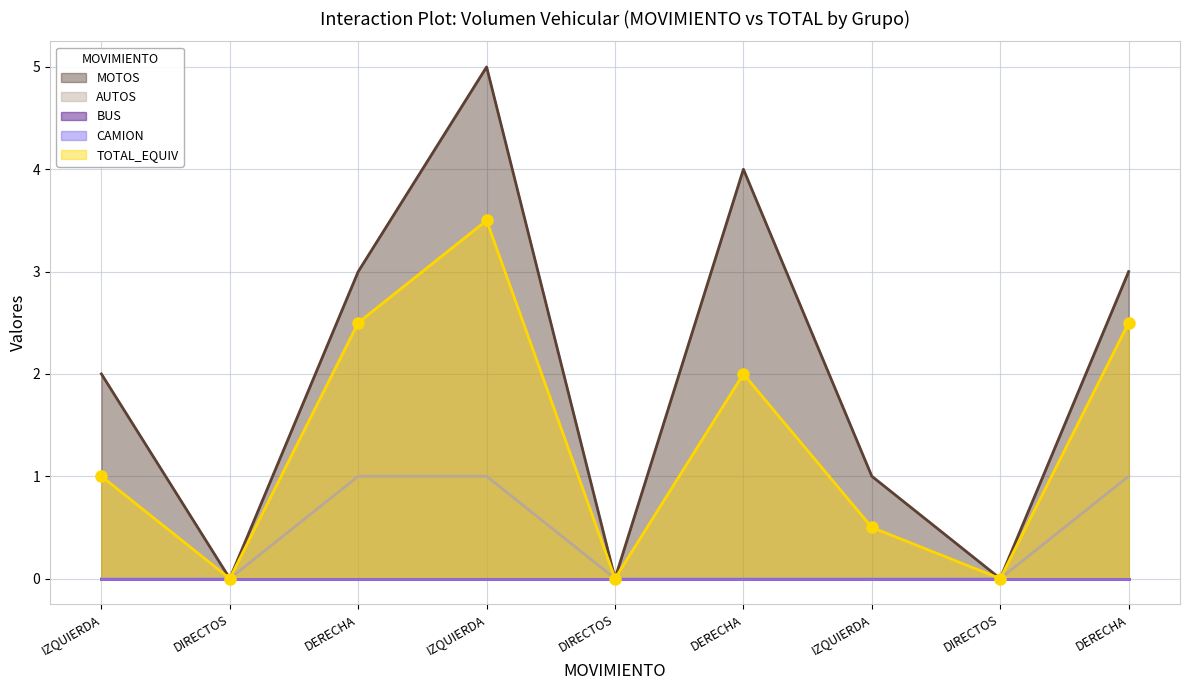

The TOTAL_EQUIV series shows 0.2 at IZQUIERDA. True or false?

False